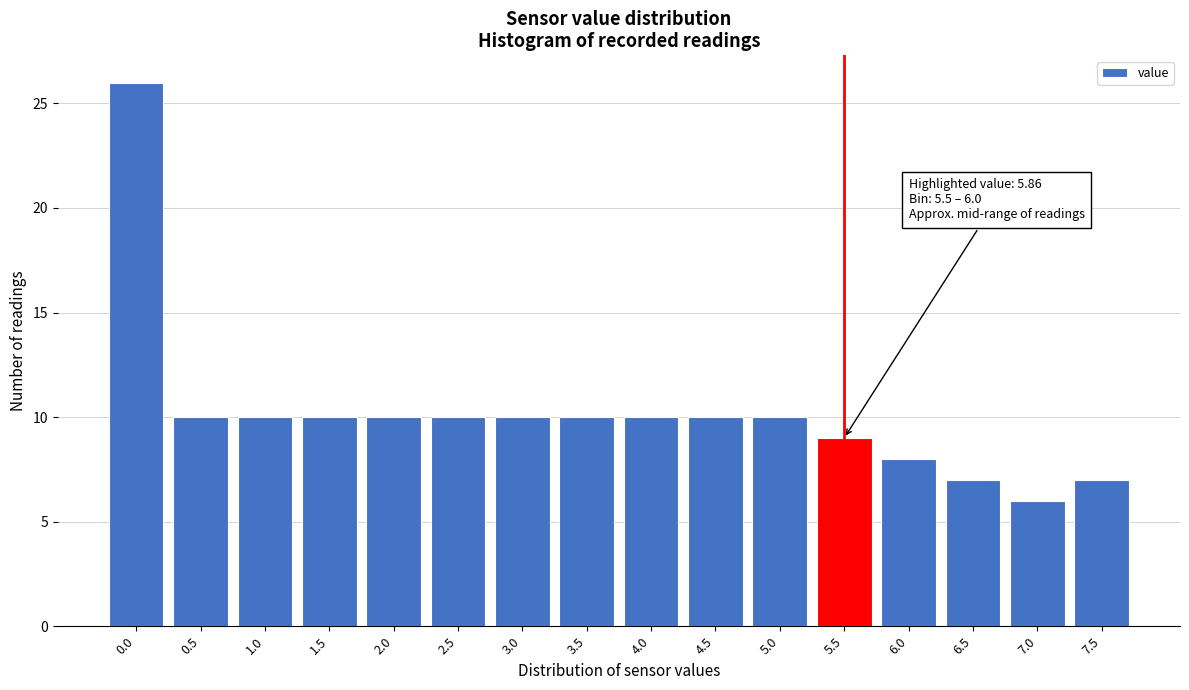

Reading right to left, extract all data points from this chart.

7	6	7	8	9	10	10	10	10	10	10	10	10	10	10	26